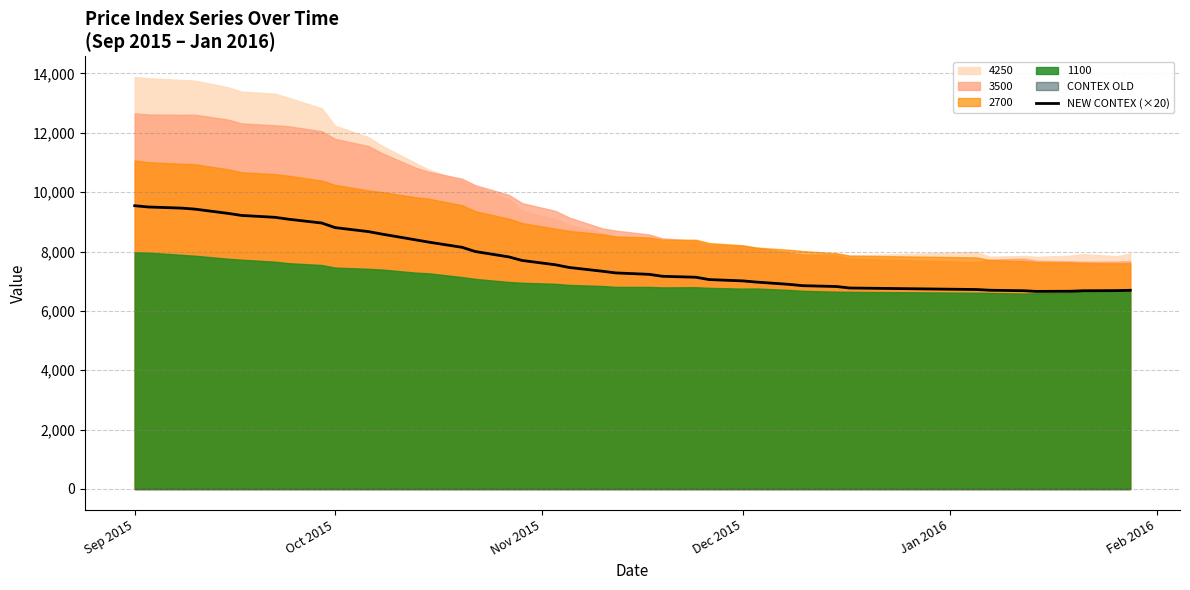

Reading right to left, list all the values displayed in this chart.

6695.3	6683.4	6680.3	6663.0	6657.5	6681.1	6697.0	6721.0	6772.2	6822.7	6850.1	6893.7	6972.6	7012.3	7055.8	7134.4	7166.7	7232.1	7280.3	7337.0	7464.5	7554.1	7699.4	7819.8	7999.9	8142.4	8318.4	8396.4	8589.0	8671.6	8807.0	8961.4	9090.7	9154.1	9217.5	9285.4	9430.4	9463.7	9502.5	9544.4